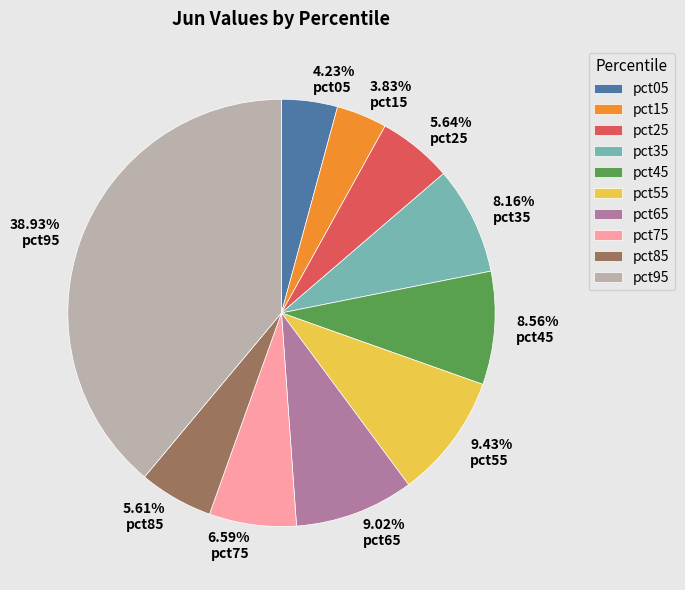

To the nearest percent, what is the average slice percentage?

10%